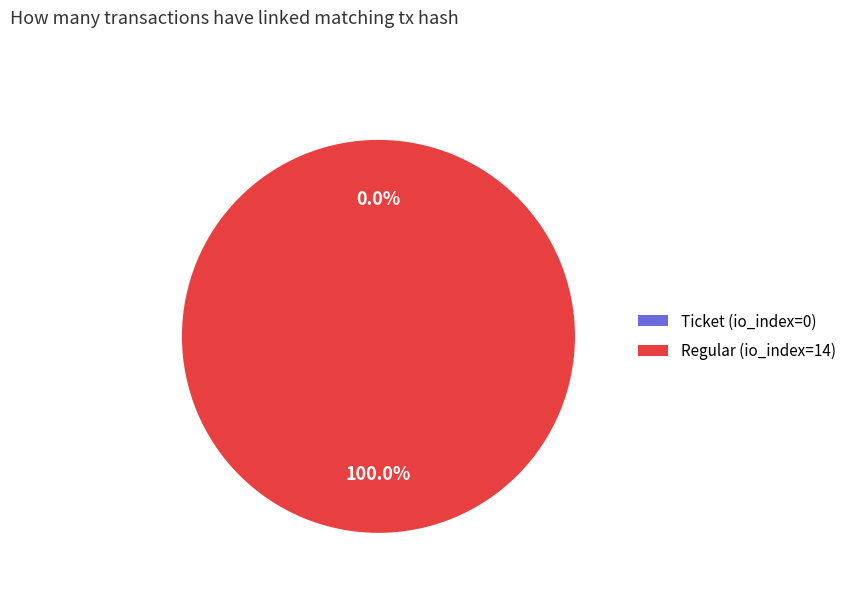

To the nearest percent, what is the combined percentage of Ticket (io_index=0) and Regular (io_index=14)?

100%